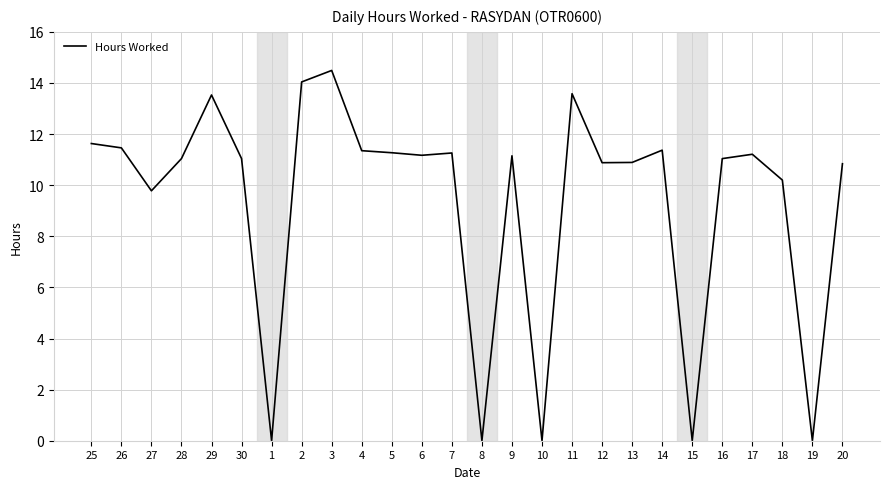

Which label corresponds to the largest value in the chart?

3